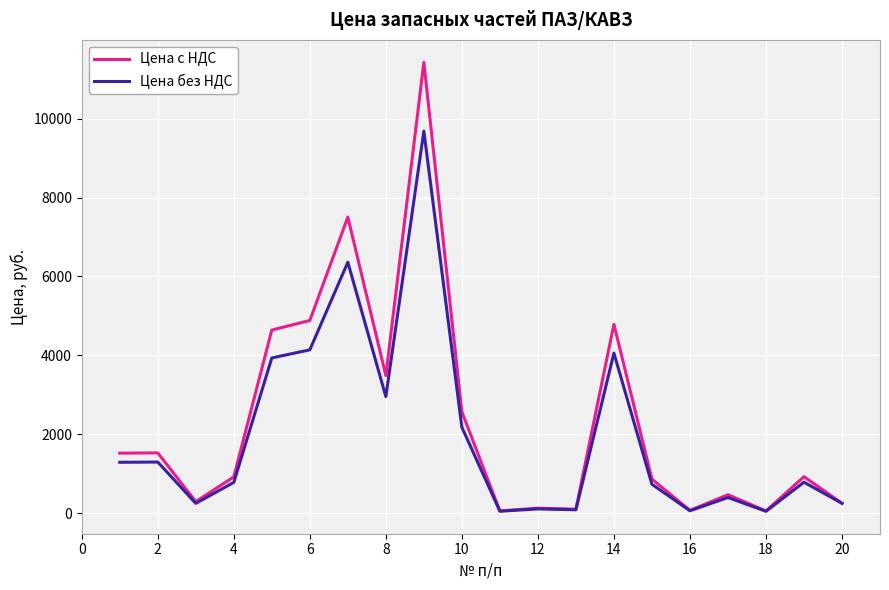

At how many categories does at least one series exceed 2224?

7